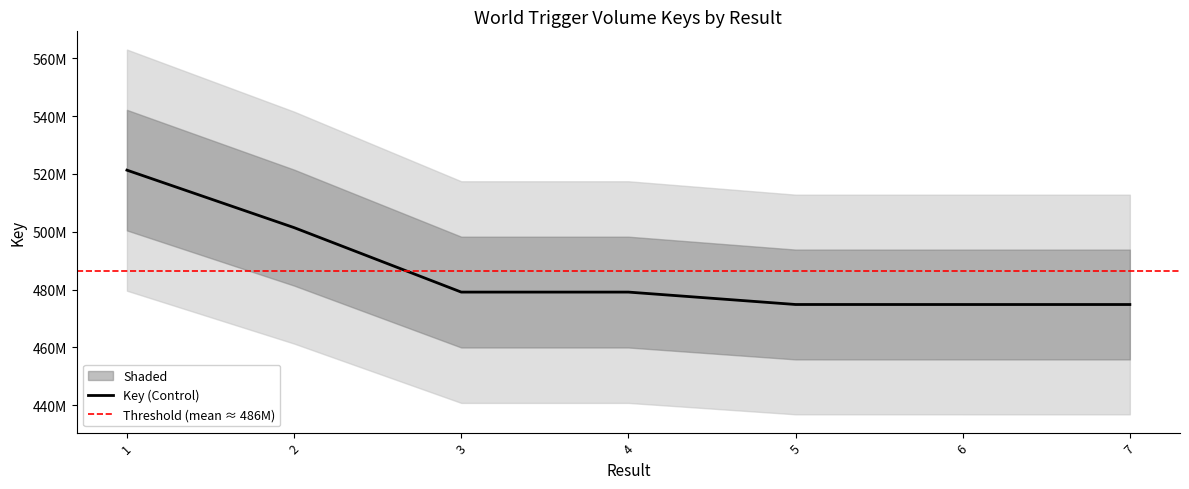

Where is the first local minimum?

6